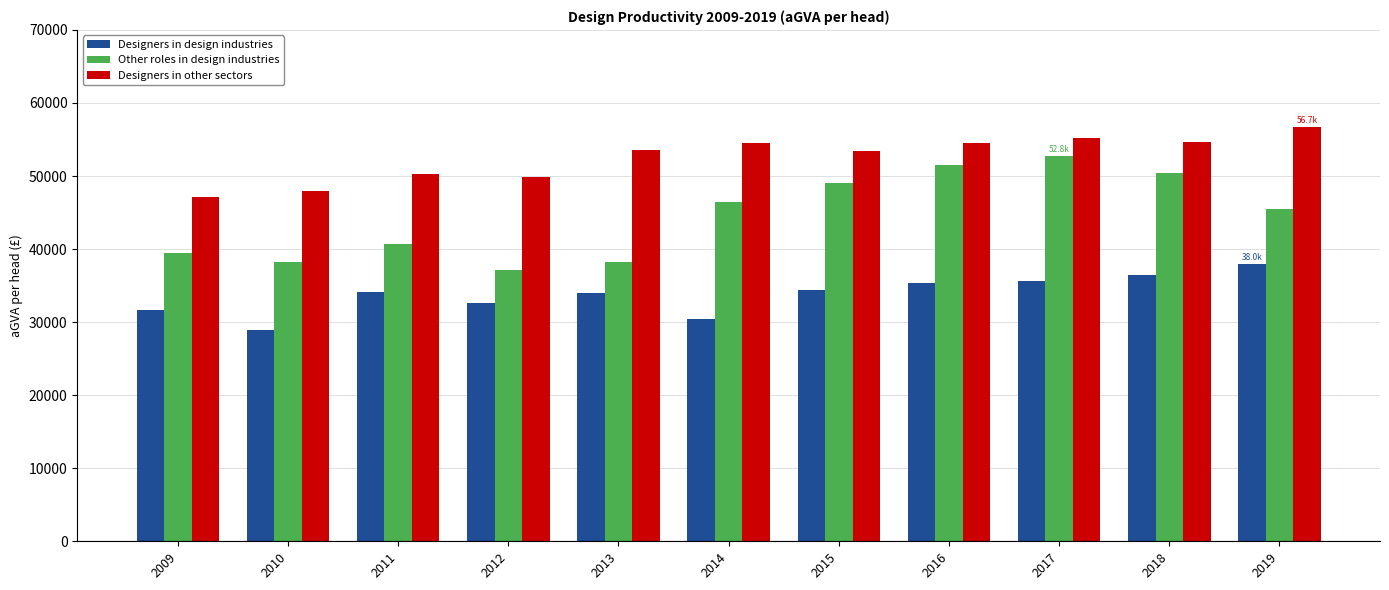

How many data points in Other roles in design industries are above 45427?

6